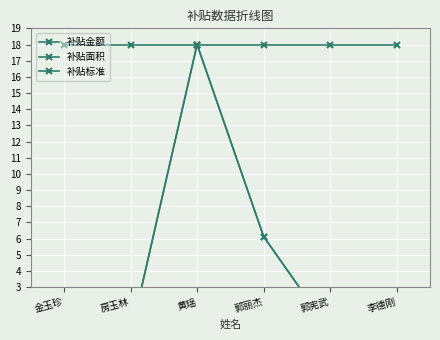

Where is the first local minimum for 补贴面积?

房玉林